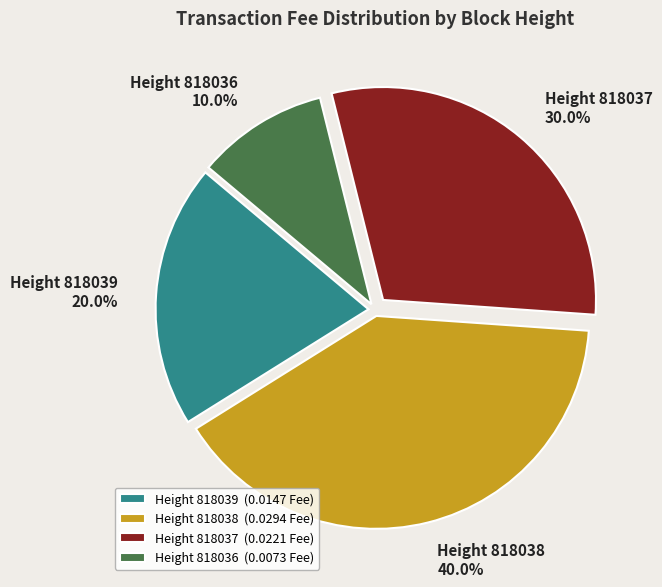

Does Height 818036 represent more than half of the total?

No